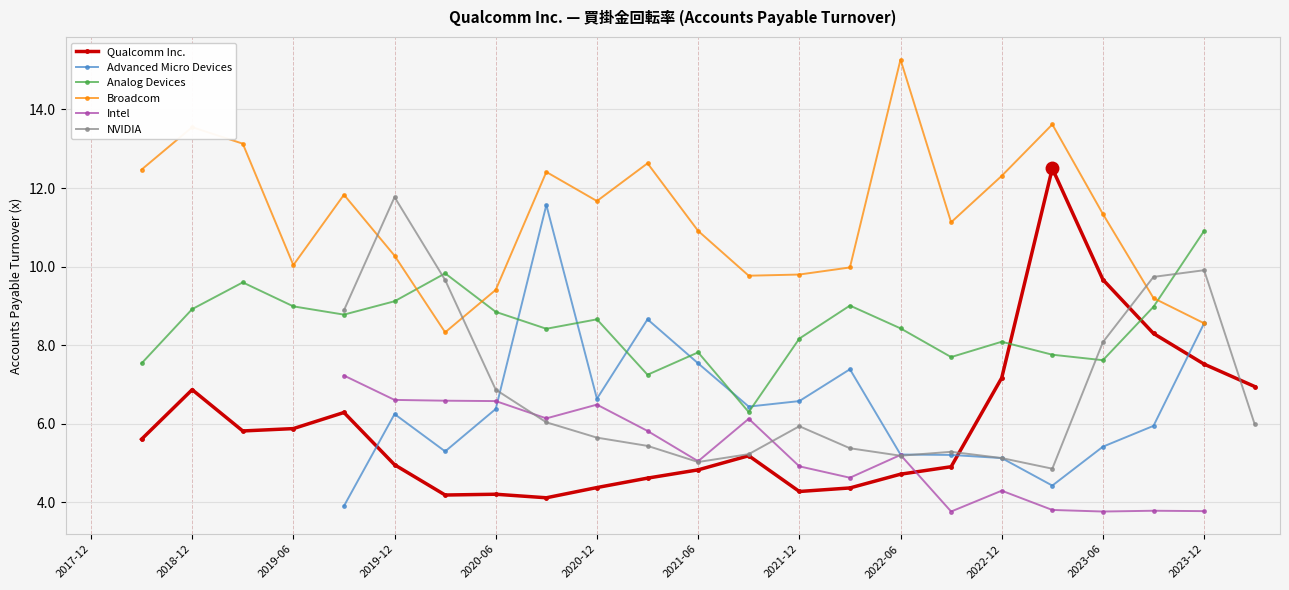

At which label is NVIDIA closest to 5?

2021-06-27